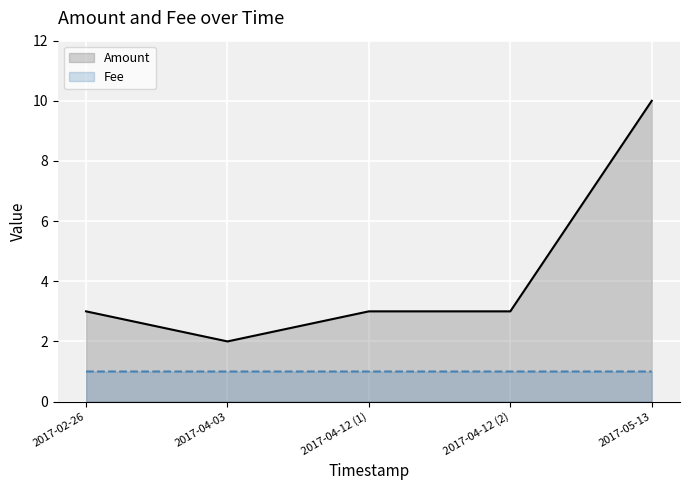

Rank the series at 2017-02-26 from highest to lowest value.

Amount, Fee